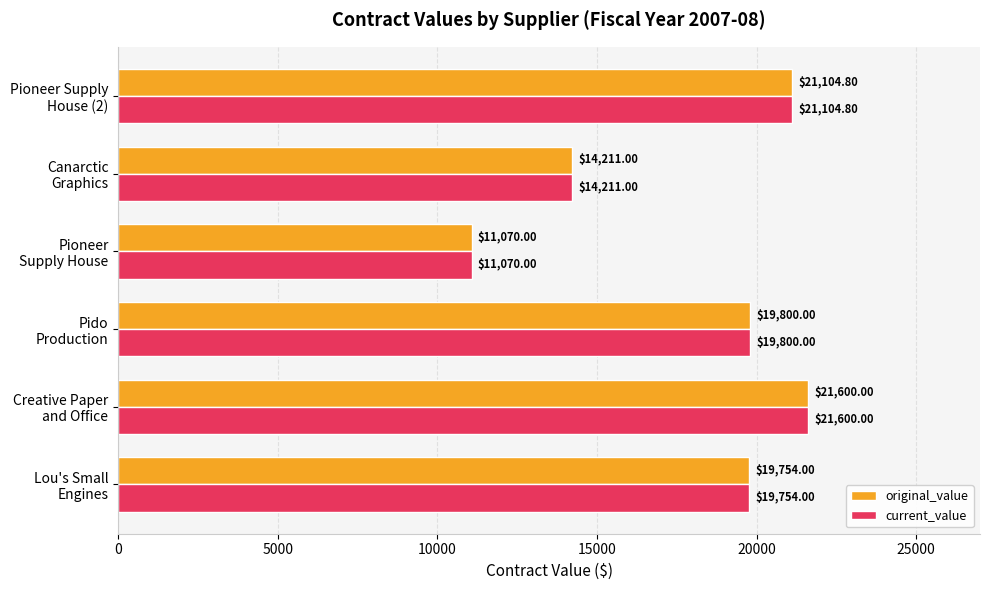

What is the average value of the original_value series?

17923.3